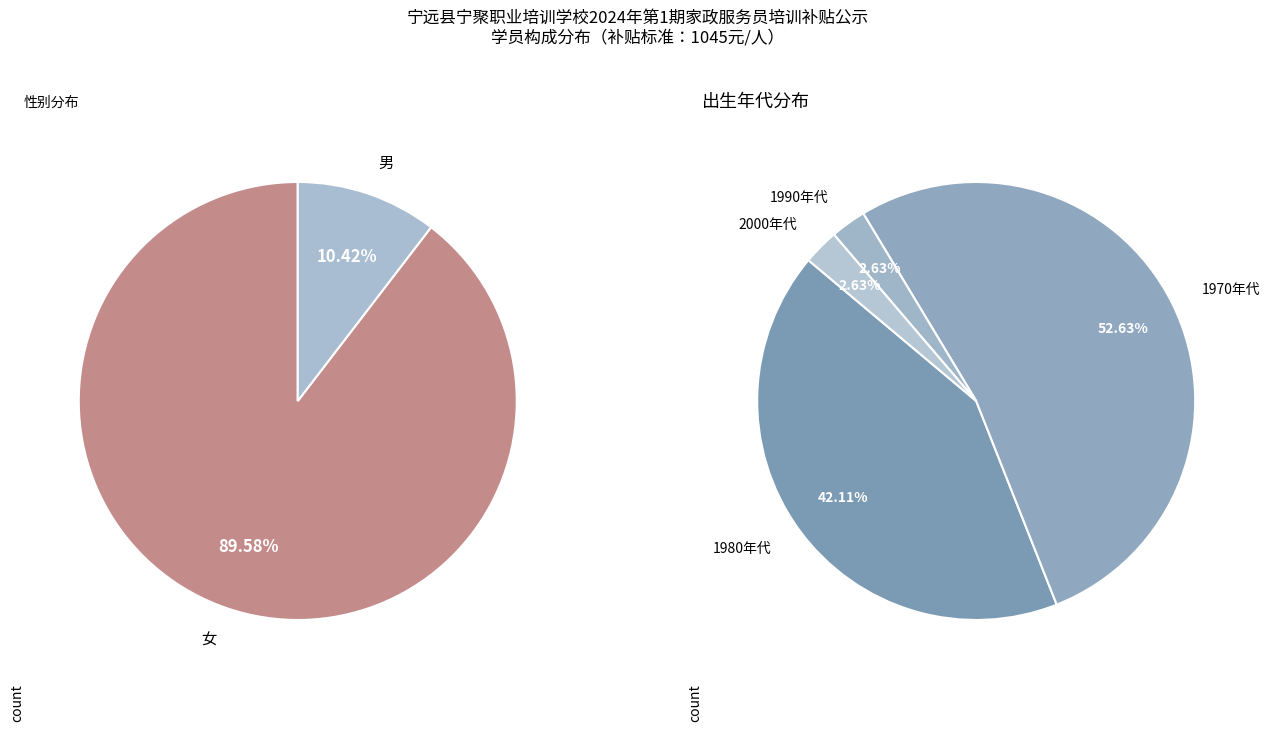

To the nearest percent, what is the difference between the largest and smallest slice percentages?

79%